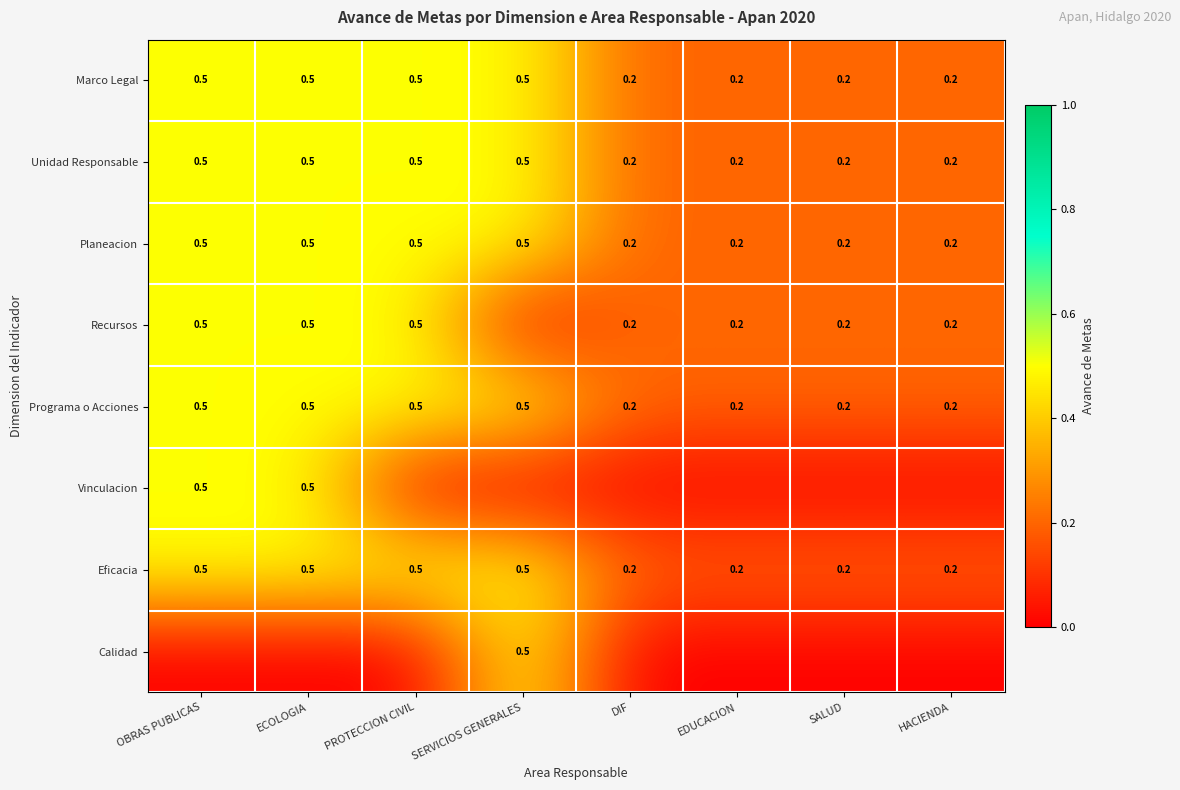

What is the difference between the Recursos values at ECOLOGIA and EDUCACION?

0.3